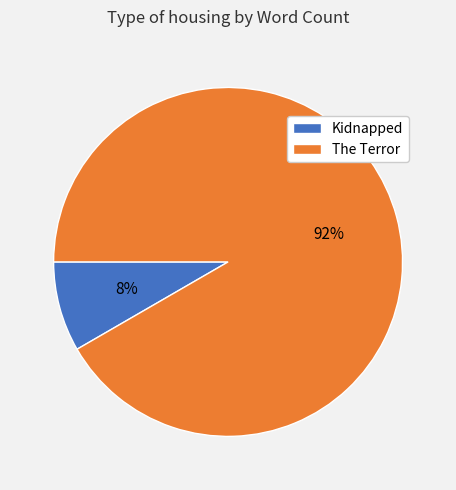

How many slices are in this pie chart?

2